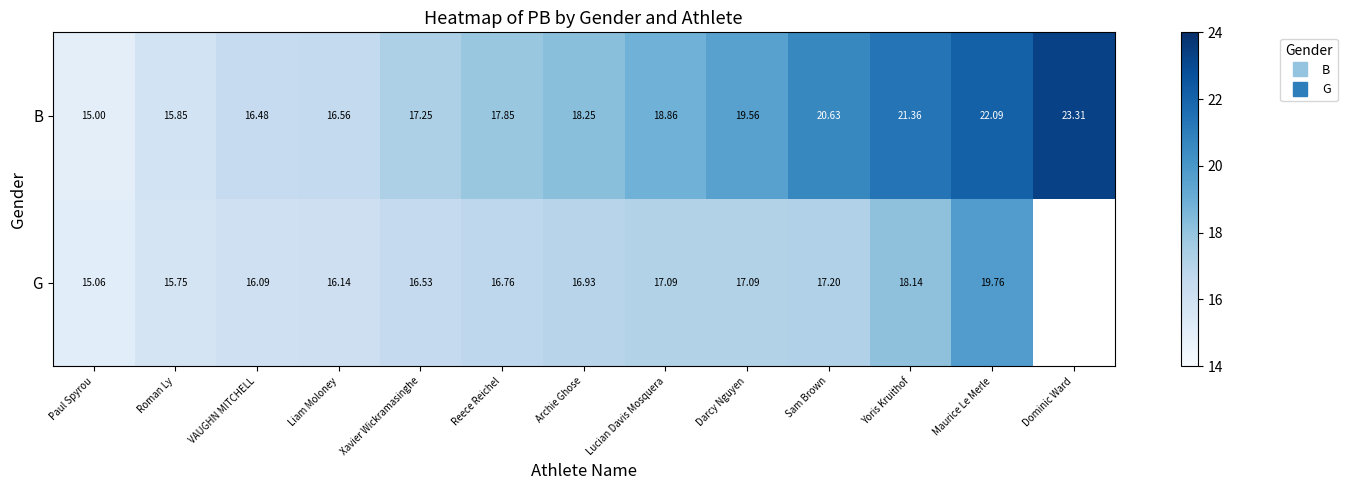

At how many categories does at least one series exceed 19?

5